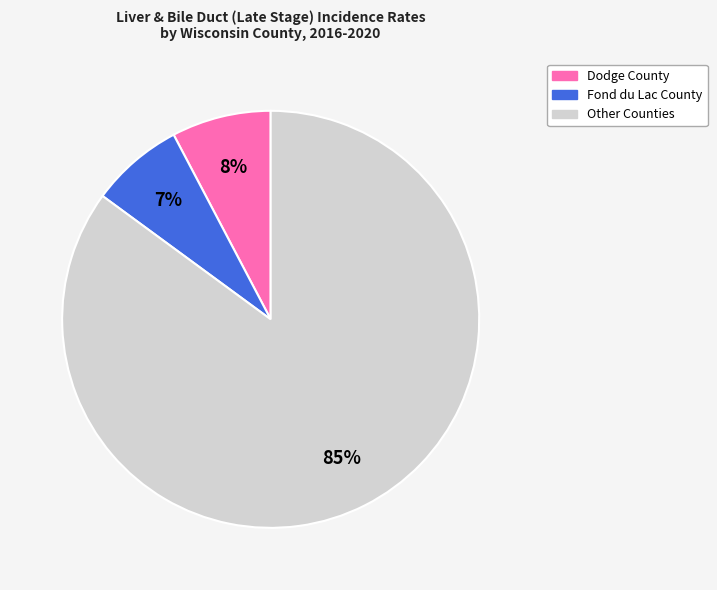

Count the number of slices in the pie.

3